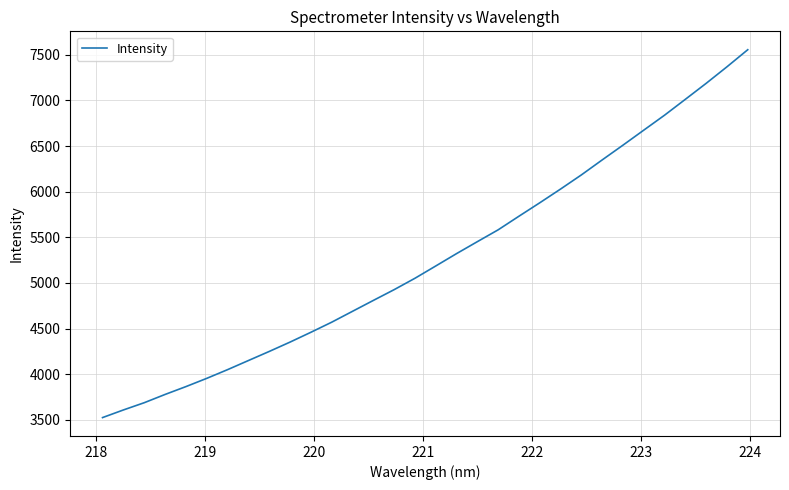

What is the minimum value shown in the chart?

3524.2